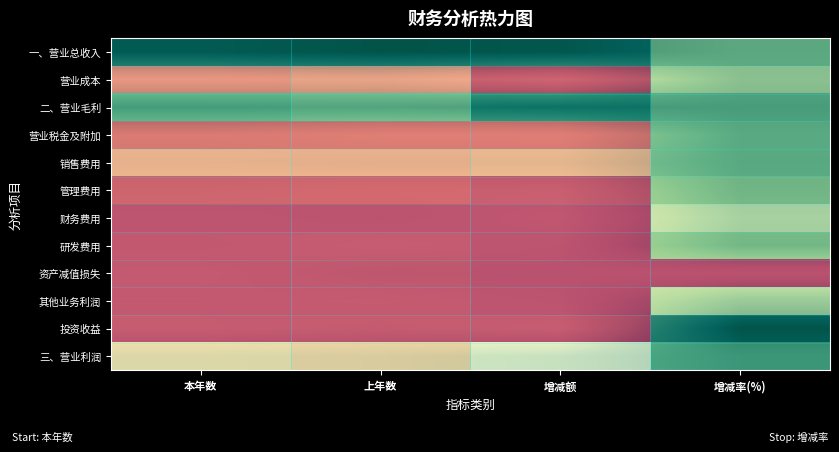

What is the difference between the maximum and second lowest values in the 三、营业利润 series?

0.4